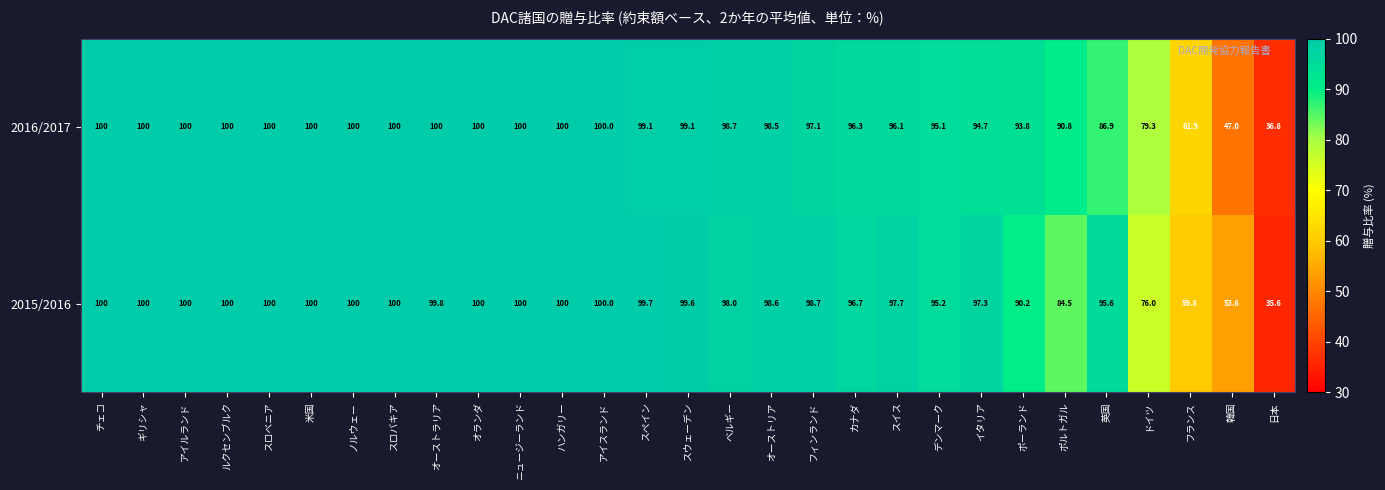

At which label is 2015/2016 closest to 67?

フランス